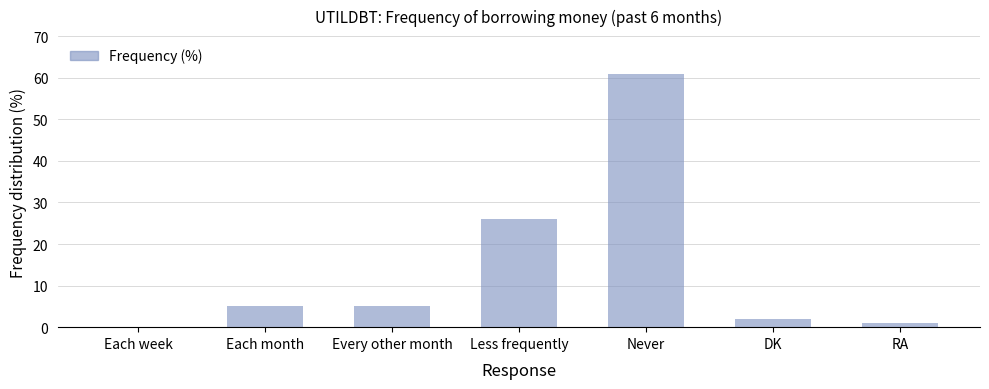

What is the sum of the values at Less frequently and DK?

28